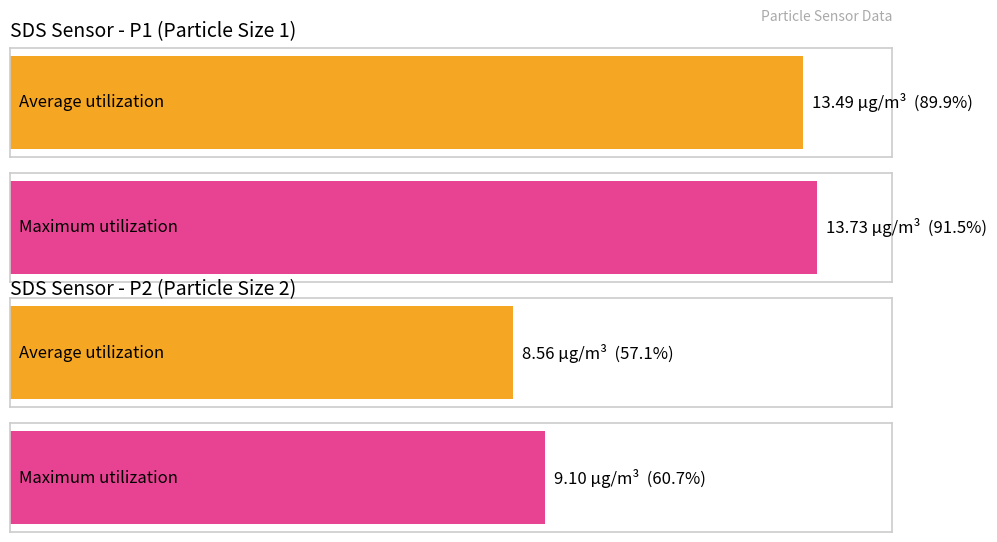

Which series has the largest total across all categories?

SDS_P1